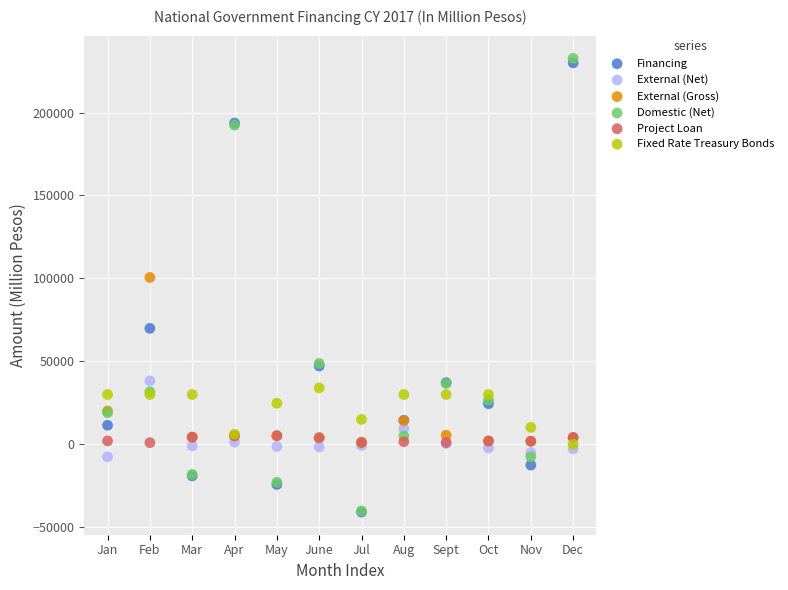

Which series has the largest Y range (max minus min)?

Domestic (Net)